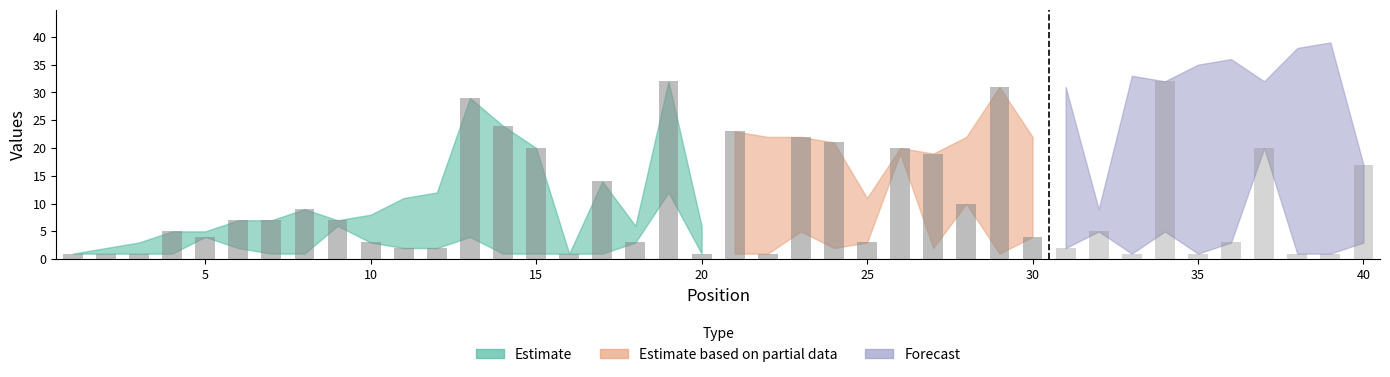

True or false: Weeks on Chart has a value of 46 at 34.

False